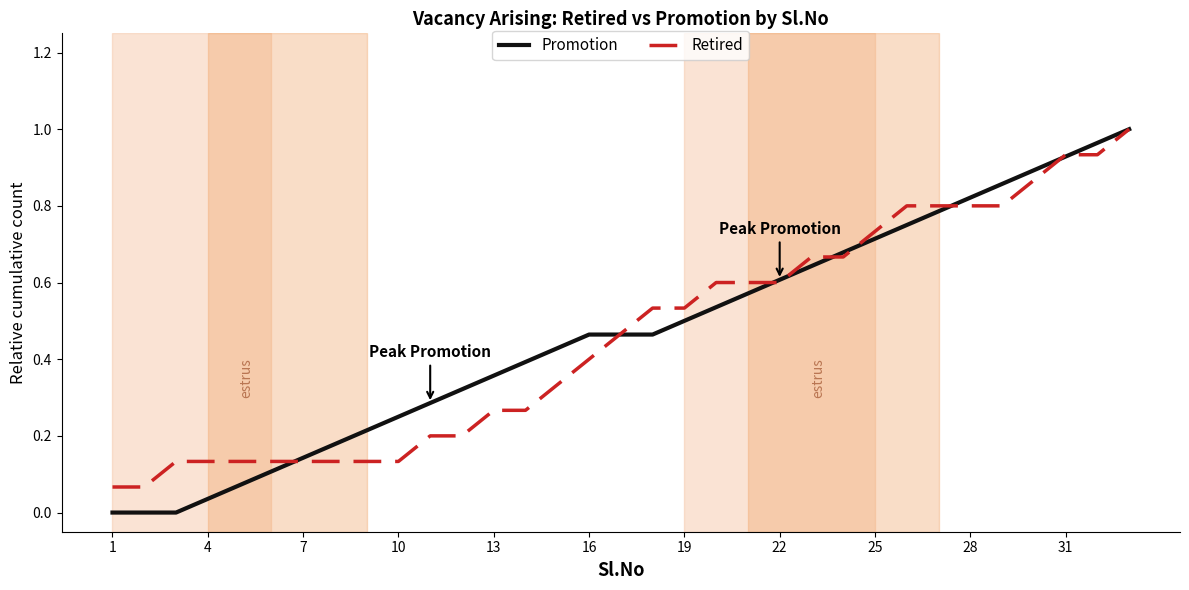

How many lines are shown in the chart?

2